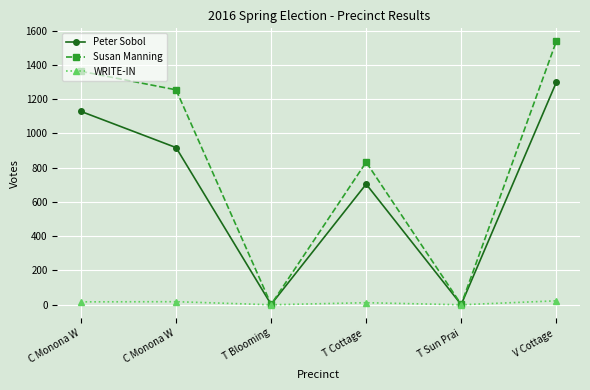

What is the difference between the maximum and minimum values in the WRITE-IN series?

23